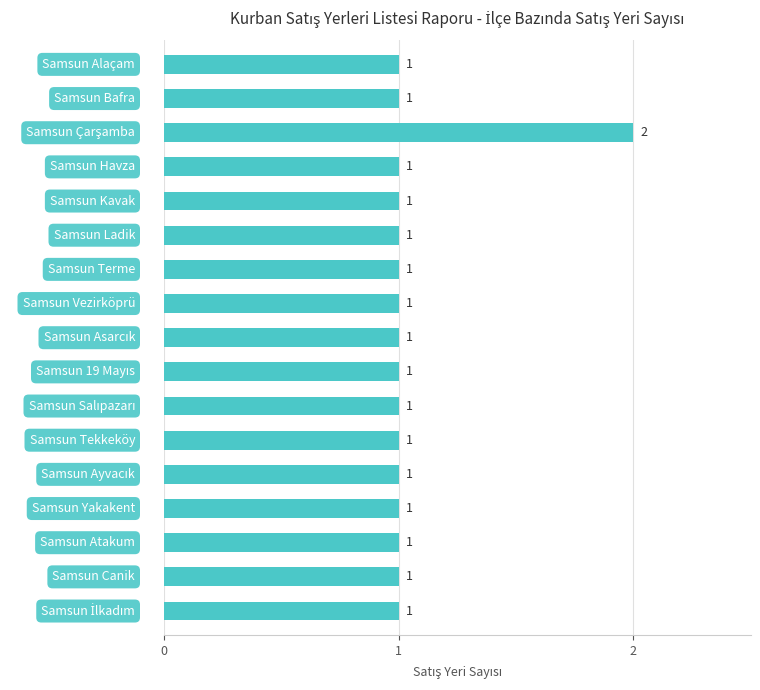

Reading top to bottom, transcribe all the data shown in this chart.

1	1	2	1	1	1	1	1	1	1	1	1	1	1	1	1	1